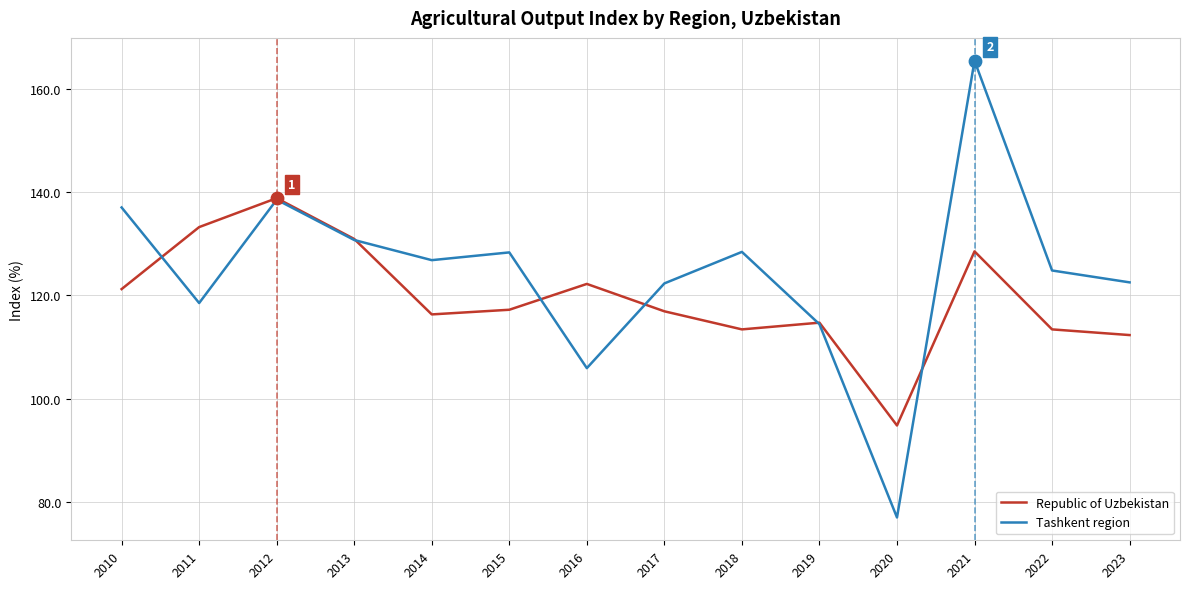

What is the spread (max minus min) of values at 2017?

5.4